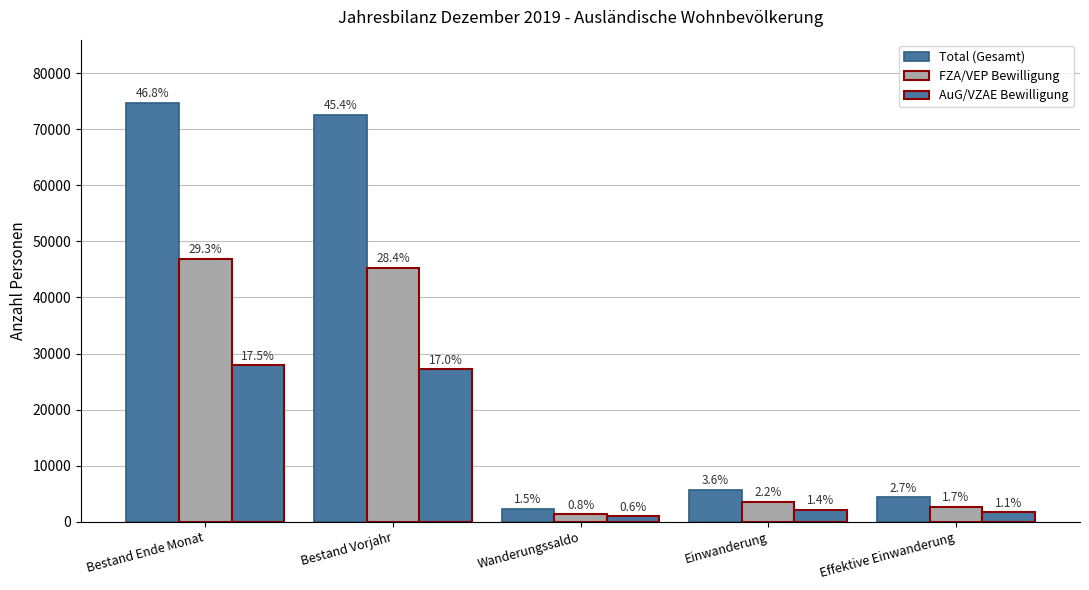

Are the bars grouped side by side (vs. stacked)?

Yes